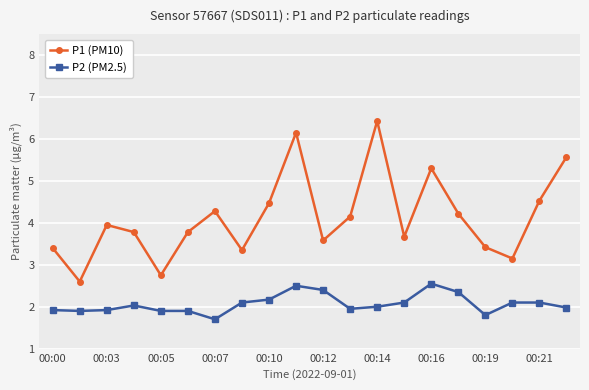

What is the value of the P1 (PM10) point at the 17th from the left?

3.4